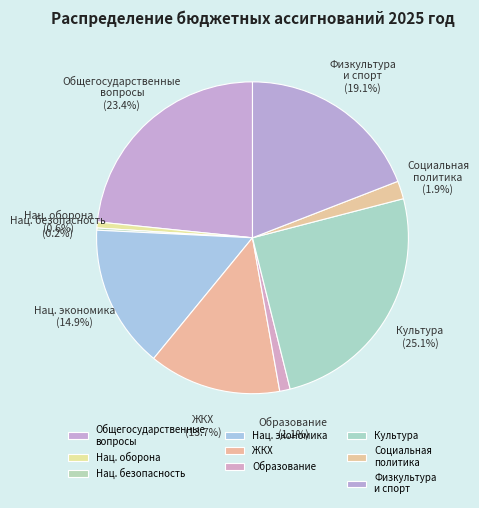

Which has a higher value, Нац. экономика or Общегосударственные вопросы?

Общегосударственные вопросы